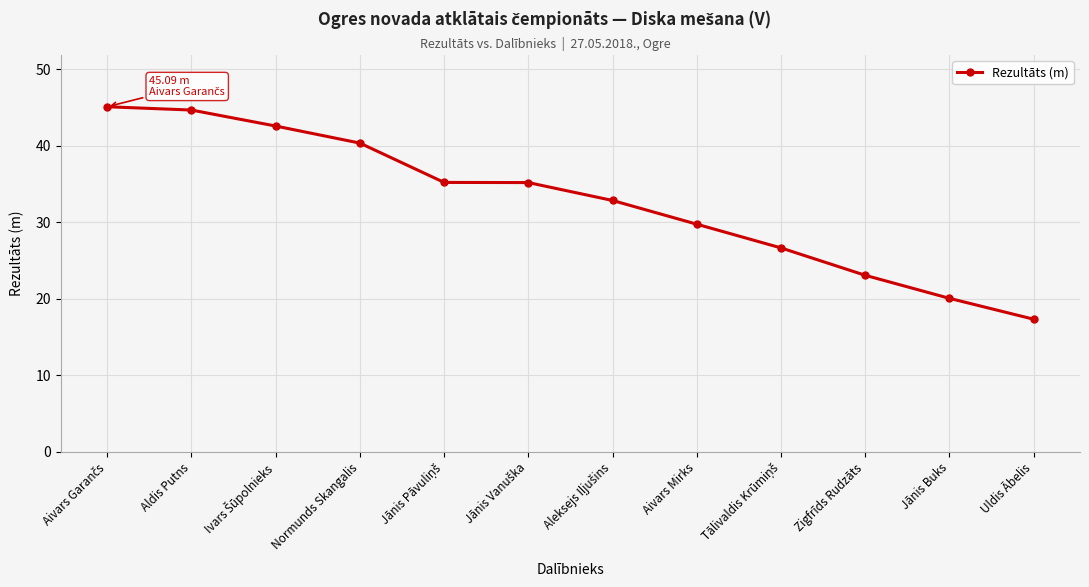

What is the minimum value shown in the chart?

17.3